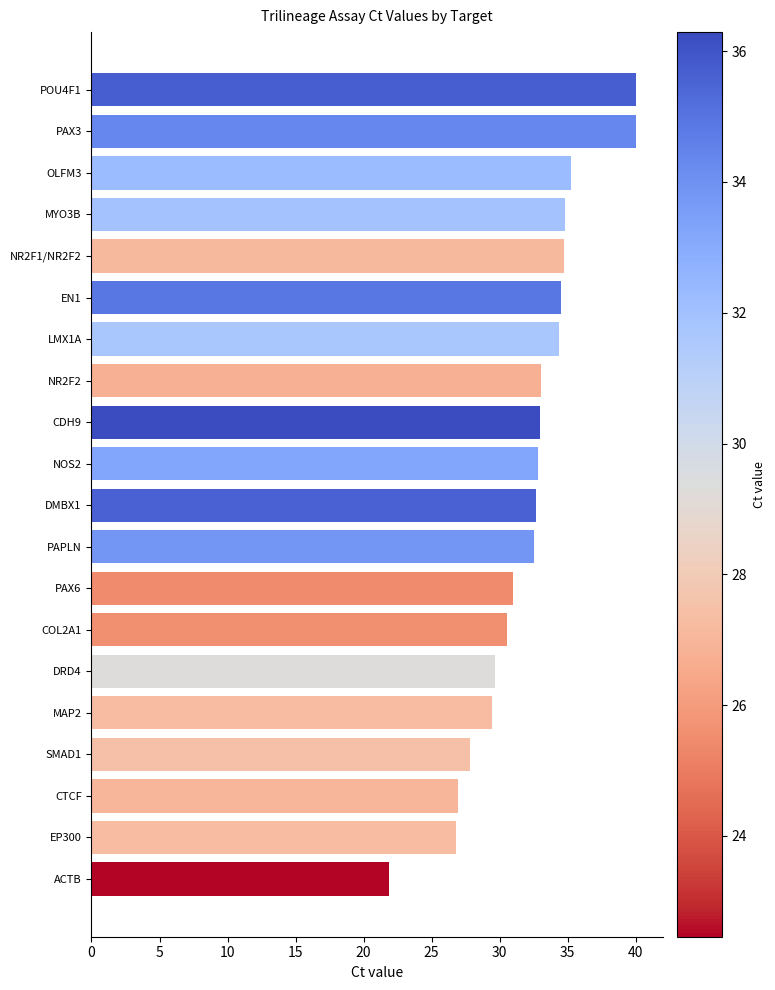

What is the average value?

32.1